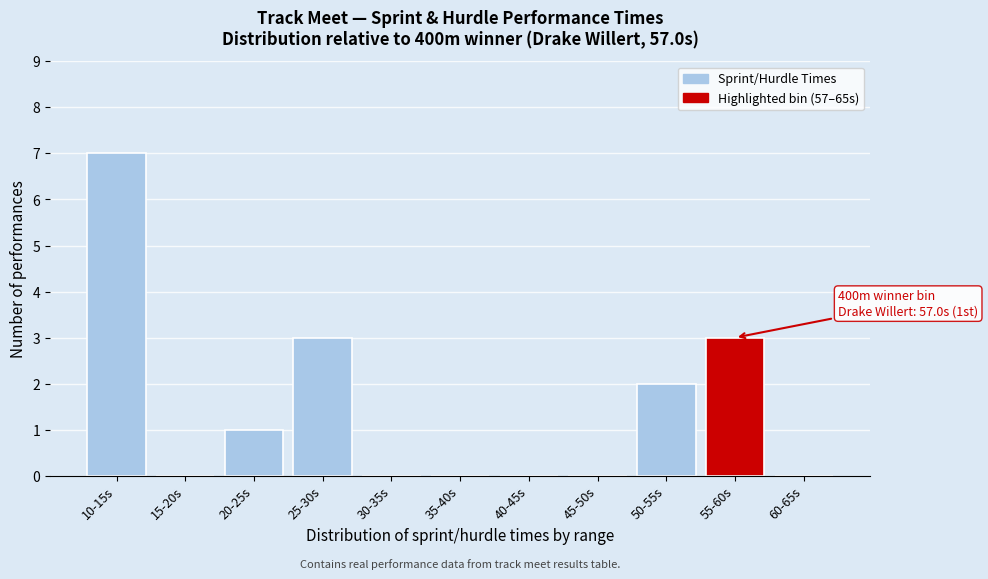

Reading left to right, what are all the values shown in this chart?

10-15s=7	15-20s=0	20-25s=1	25-30s=3	30-35s=0	35-40s=0	40-45s=0	45-50s=0	50-55s=2	55-60s=3	60-65s=0